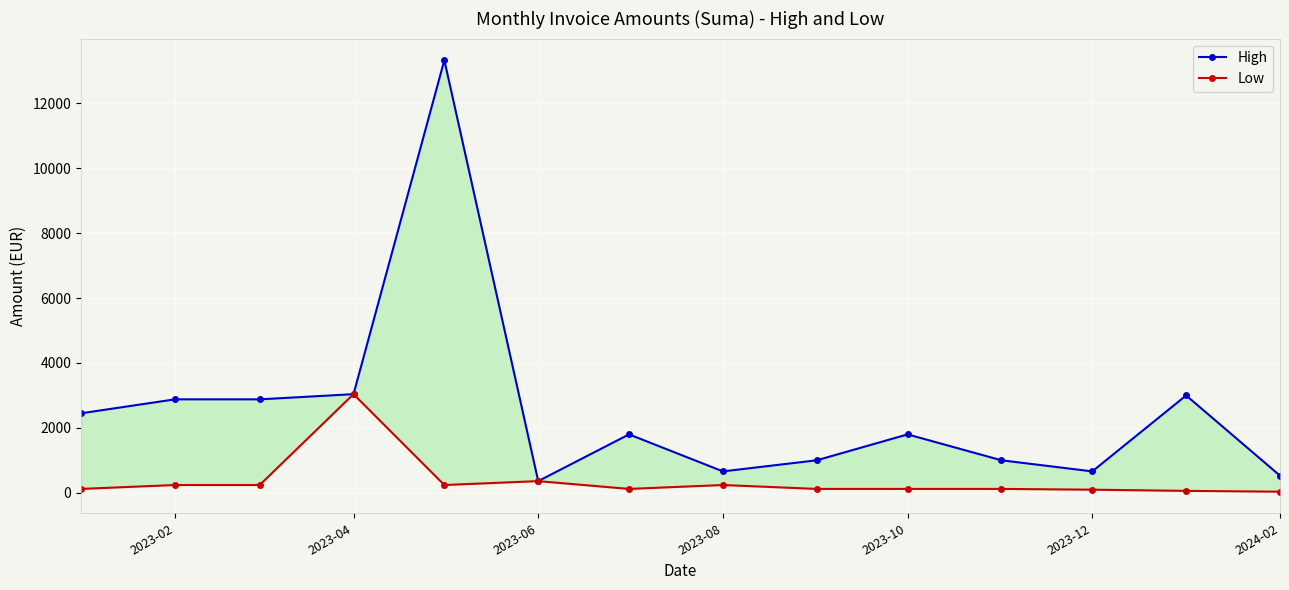

The Low series shows 24.7 at 10. True or false?

False